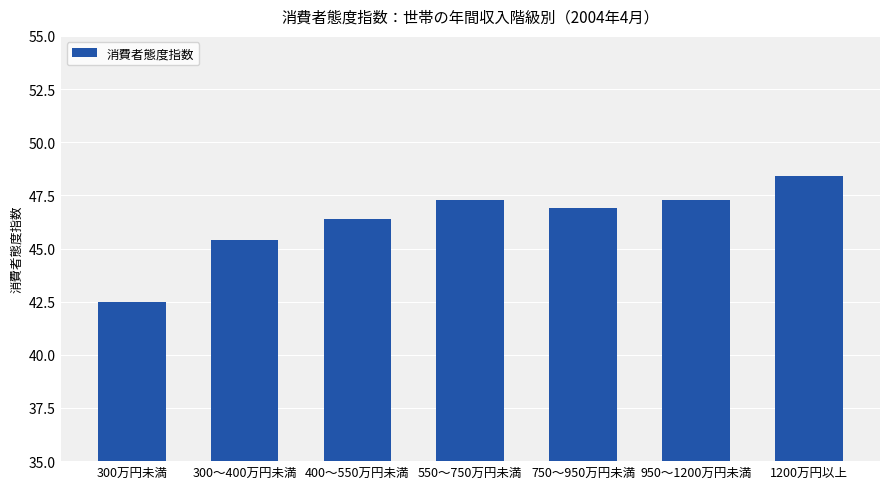

Approximately how many times larger is the value at 550～750万円未満 compared to 400～550万円未満?

1.0